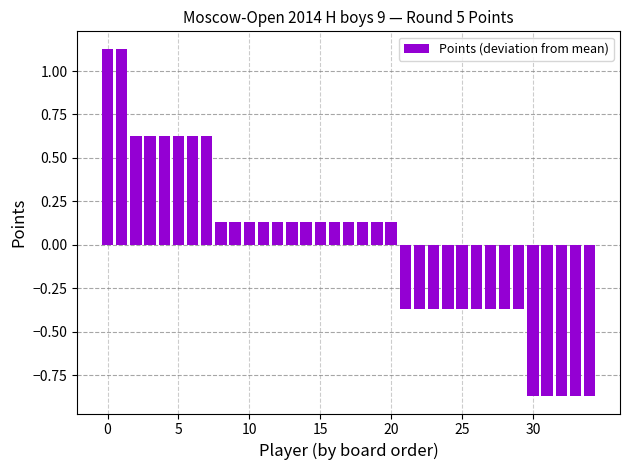

What is the difference between the maximum and second lowest values?

2.0